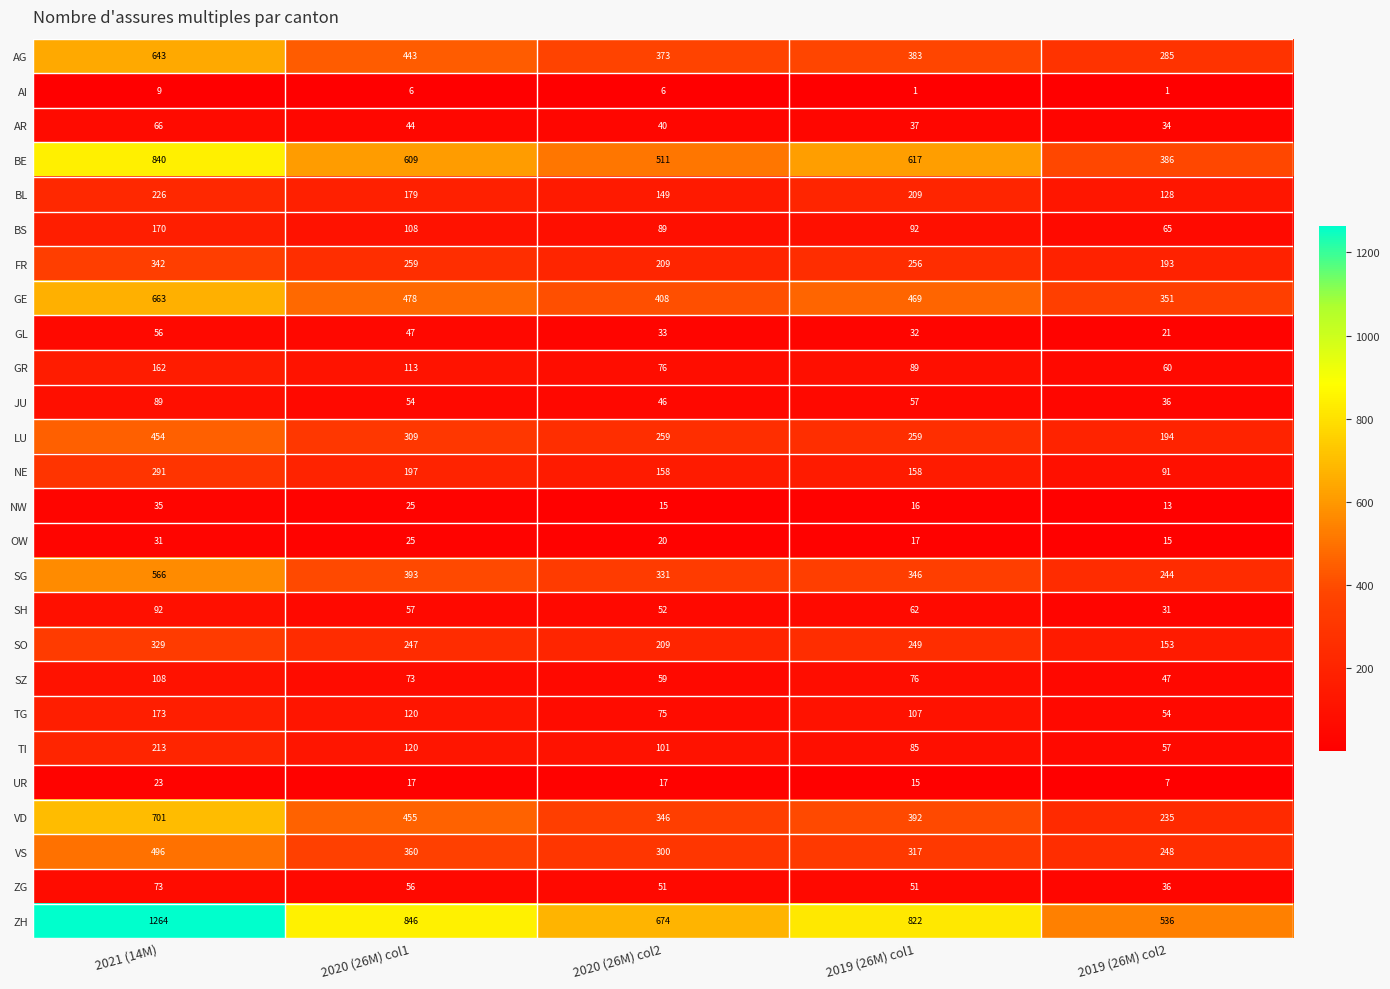

At 2019 (26M) col1, list the series in order from smallest to largest.

AI, UR, NW, OW, GL, AR, ZG, JU, SH, SZ, TI, GR, BS, TG, NE, BL, SO, FR, LU, VS, SG, AG, VD, GE, BE, ZH